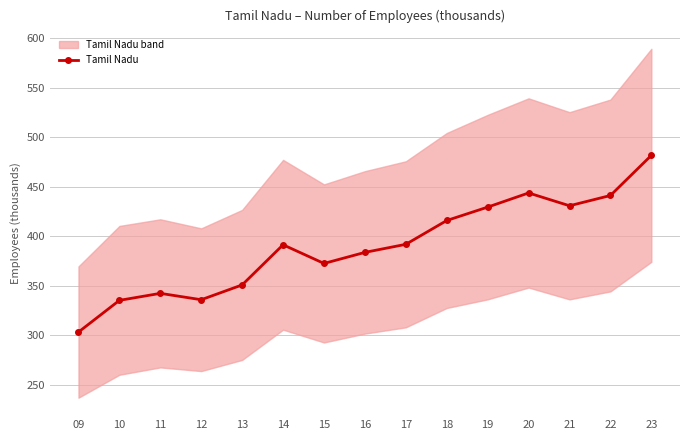

The chart shows a value of 303.4 at 09. True or false?

True